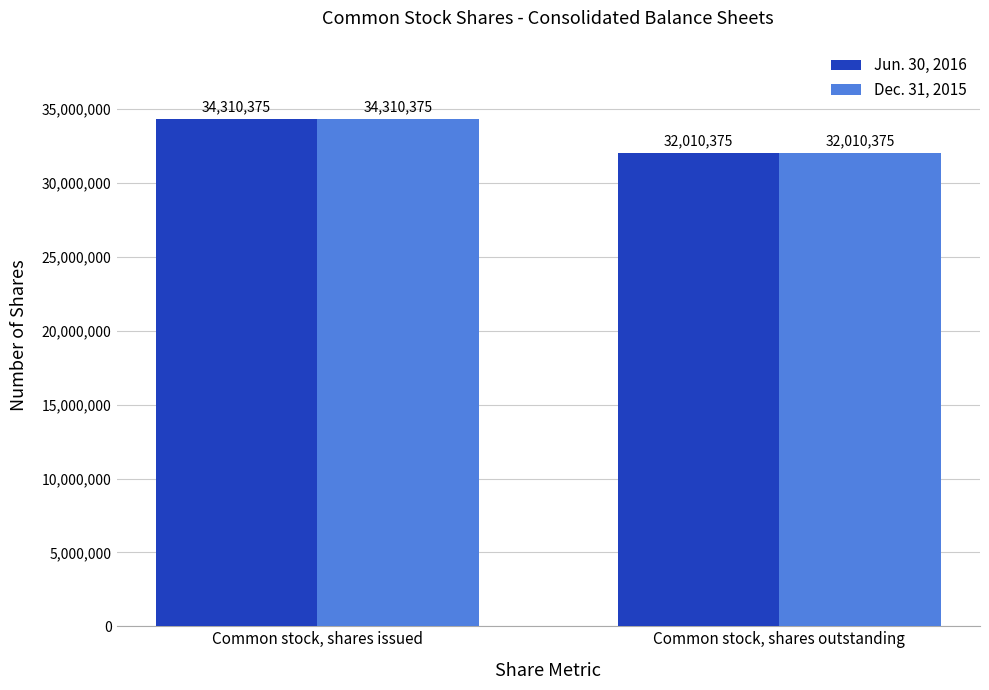

What is the label of the 2nd bar from the left?

Common stock, shares outstanding